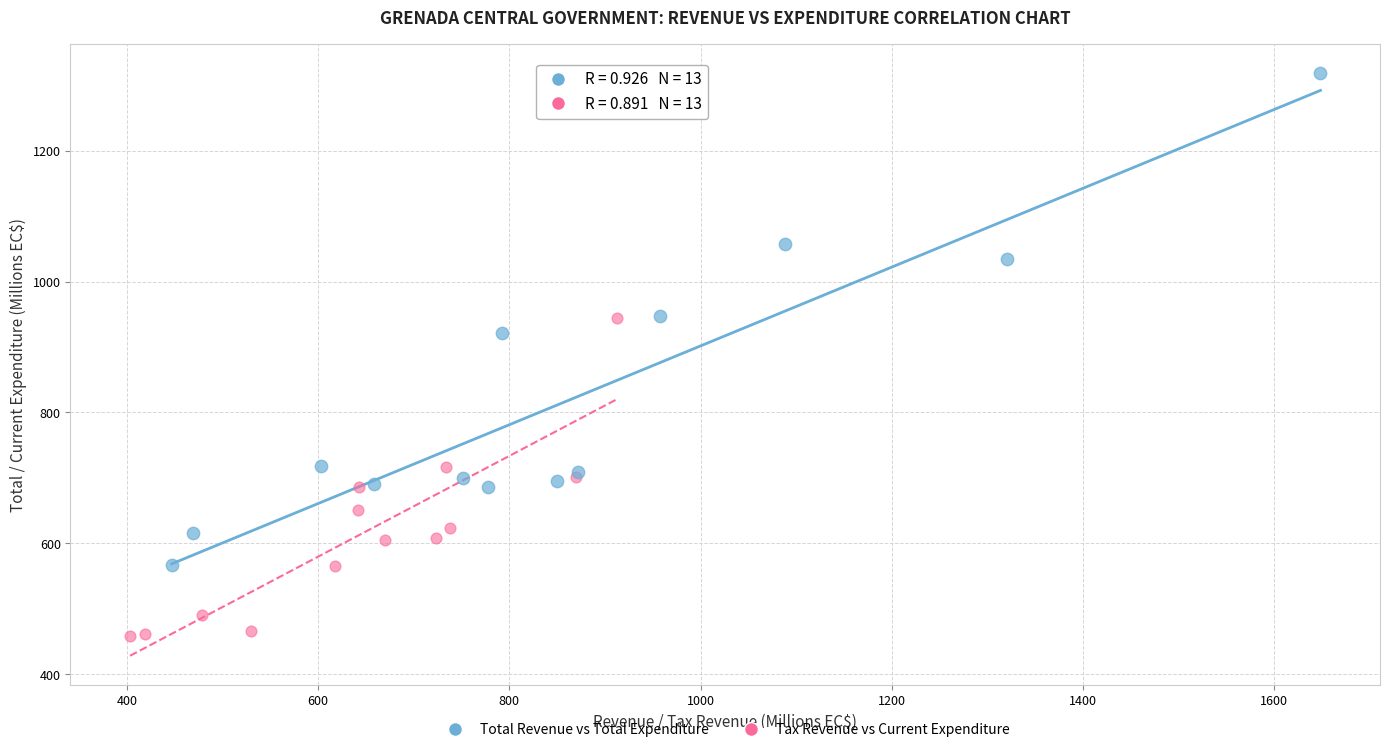

What are all the series names shown in the legend?

Total Revenue vs Total Expenditure, Tax Revenue vs Current Expenditure